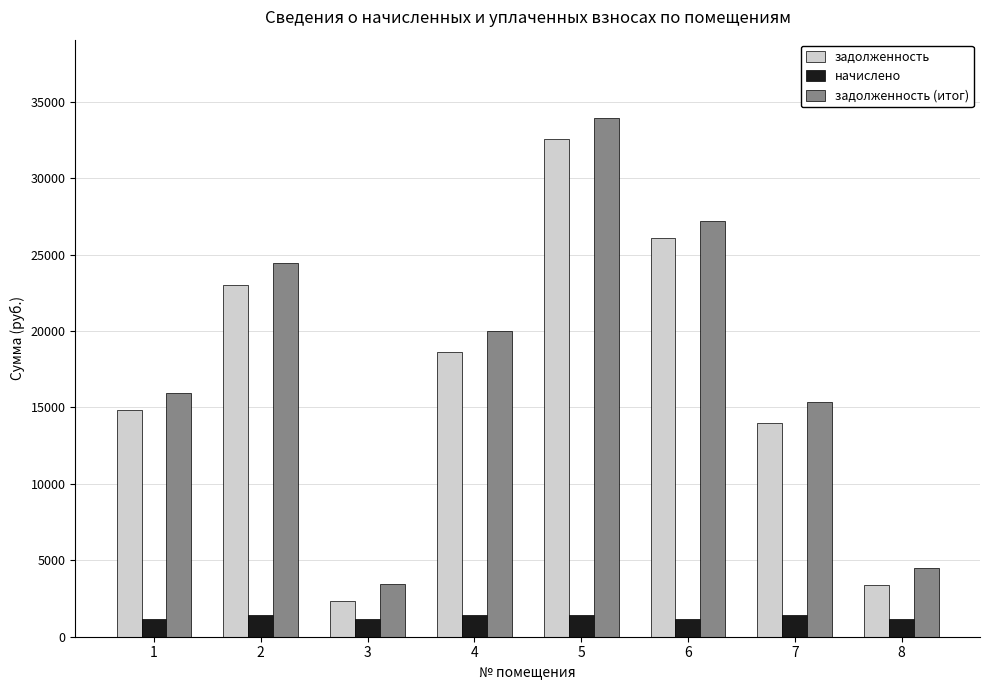

How many series are shown in this chart?

3